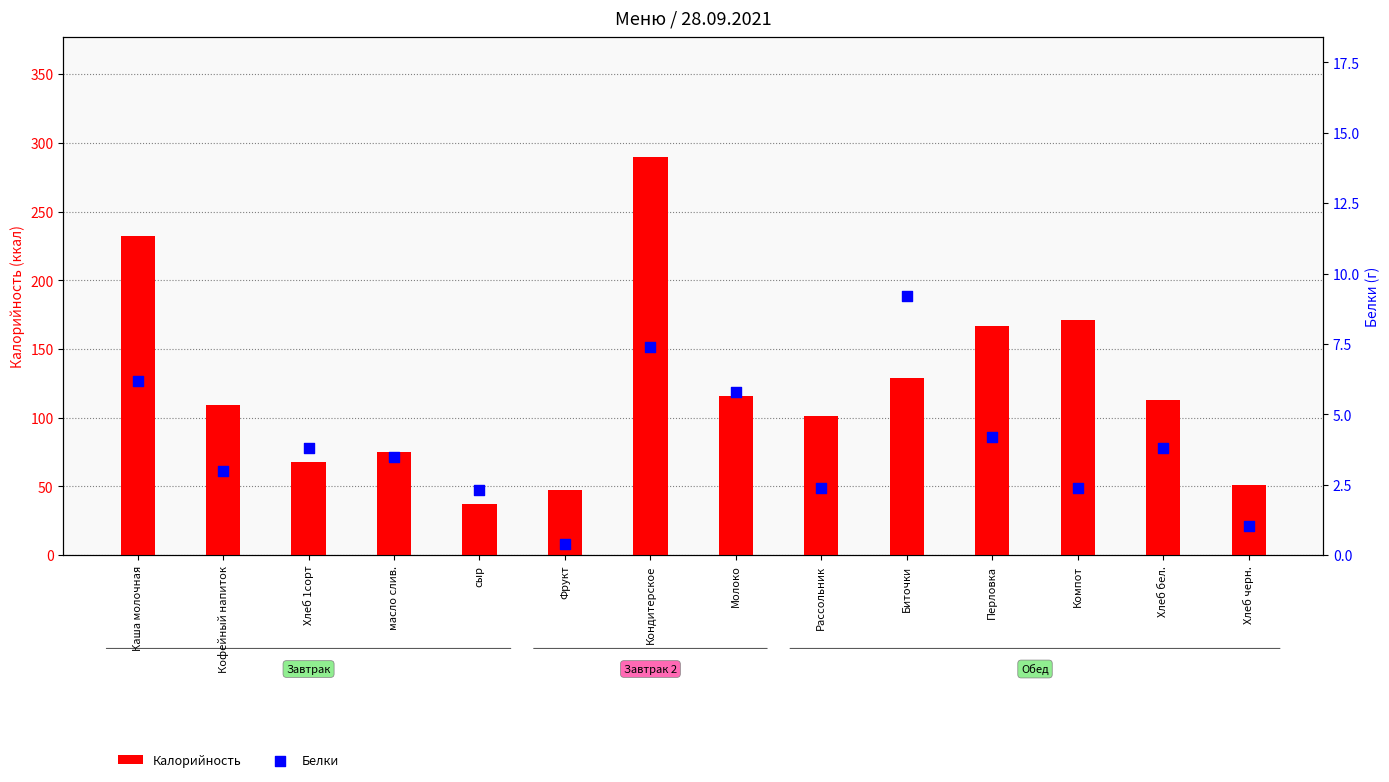

Which series contains the highest Y value?

Калорийность